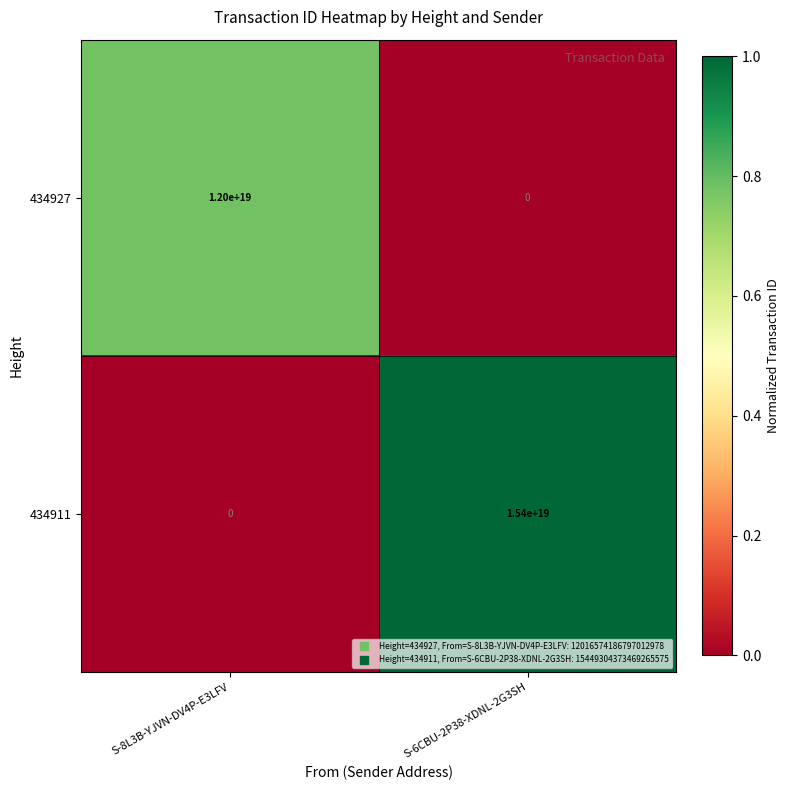

At S-6CBU-2P38-XDNL-2G3SH, list the series in order from smallest to largest.

434927, 434911